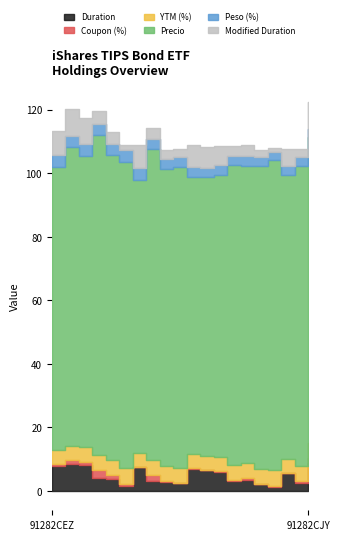

What is the value of the Coupon (%) point at the 4th from the left?

2.4